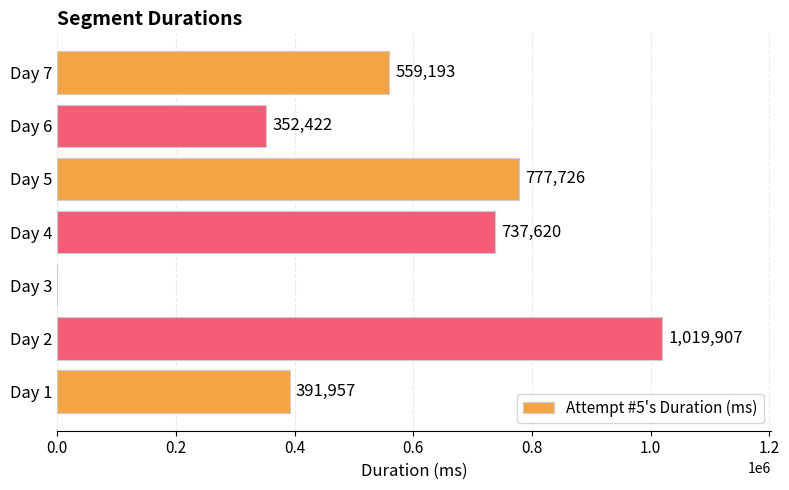

How many values are above zero?

6